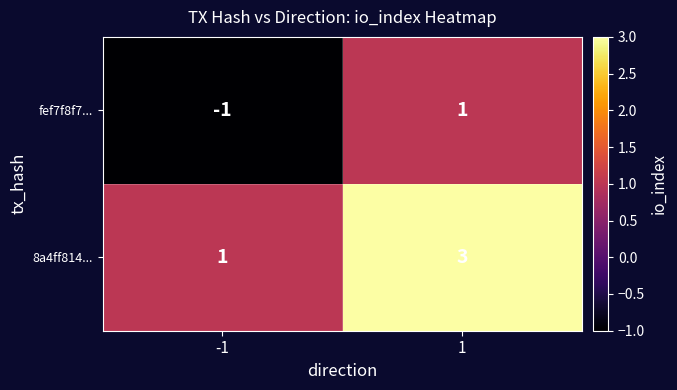

The value of fef7f8f7... at 1 is 1. True or false?

True